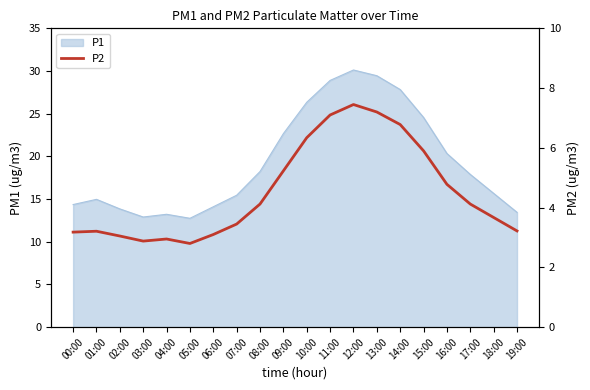

What is the greatest value displayed?

7.5